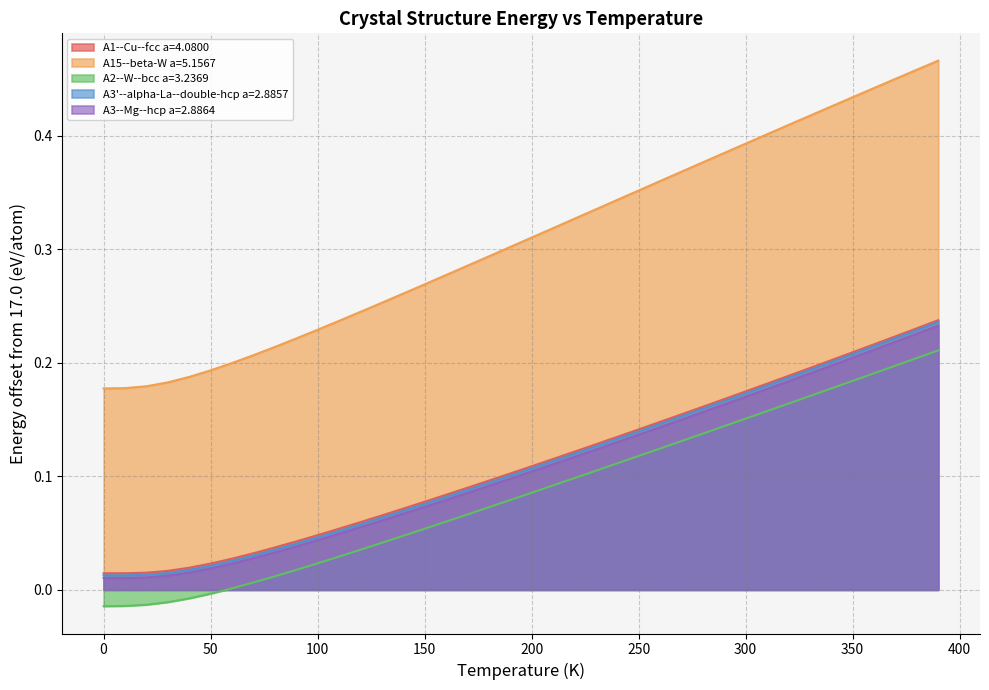

What is the difference between the second highest and minimum values in the A3'--alpha-La--double-hcp a=2.8857 series?

0.2